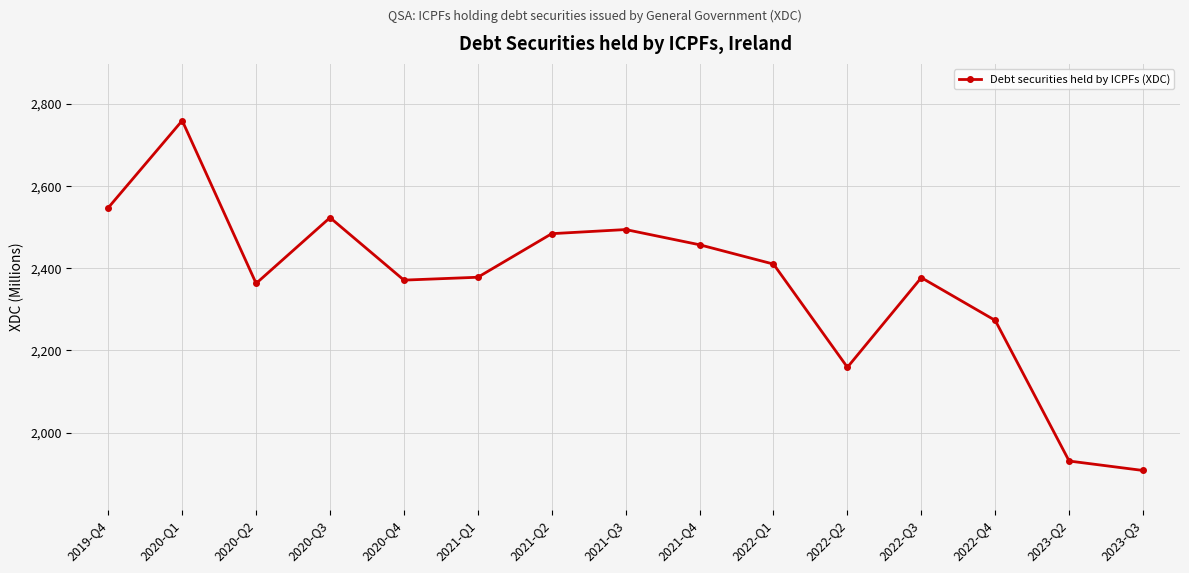

Between 2023-Q3 and 2020-Q3, which is larger?

2020-Q3